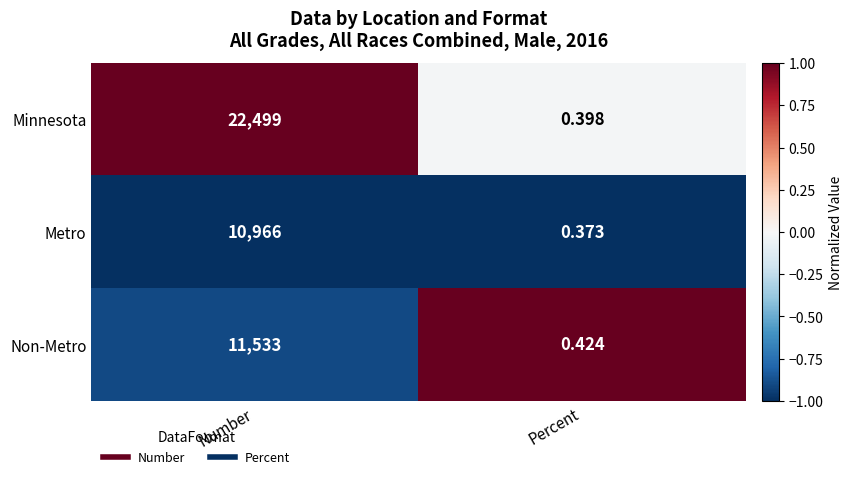

Which series has the largest total across all categories?

Minnesota